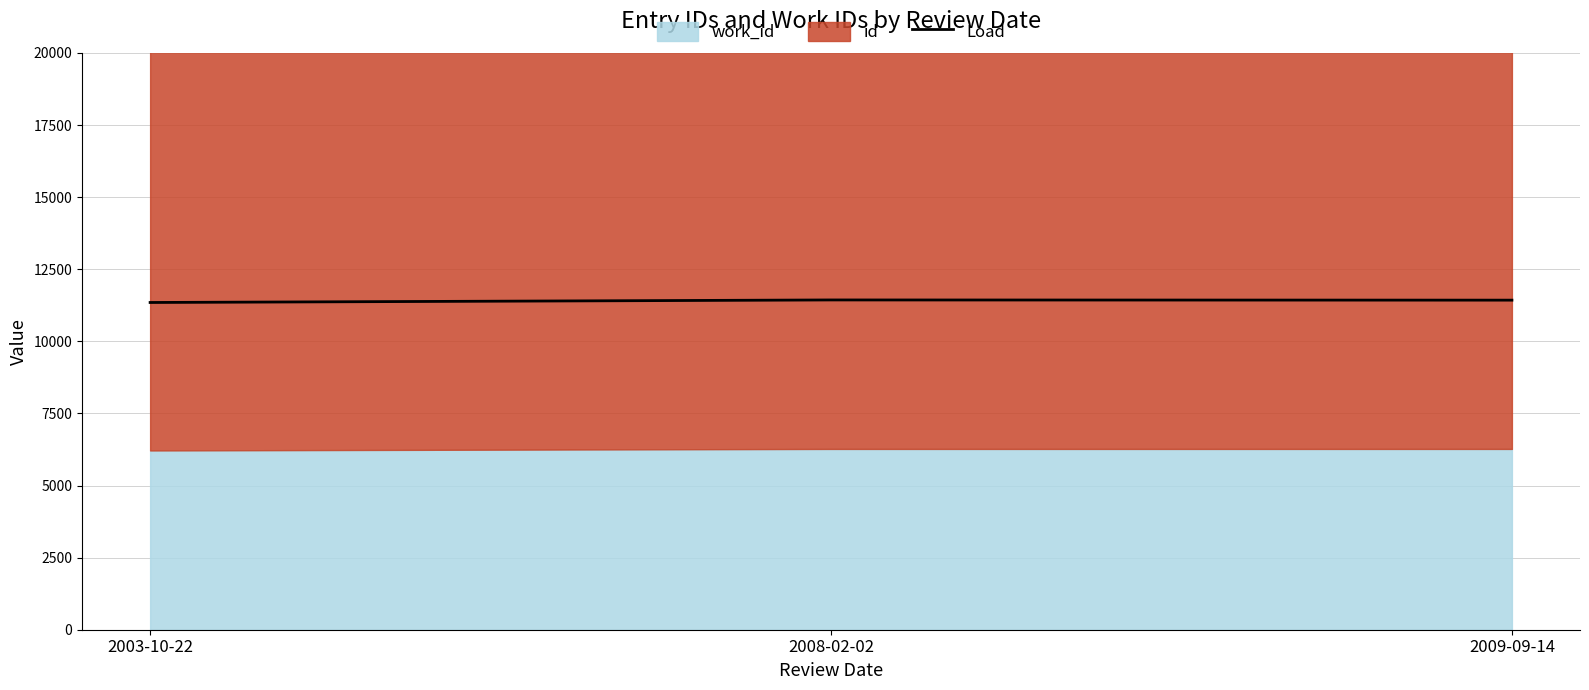

What is the label of the 1st point from the right?

2009-09-14